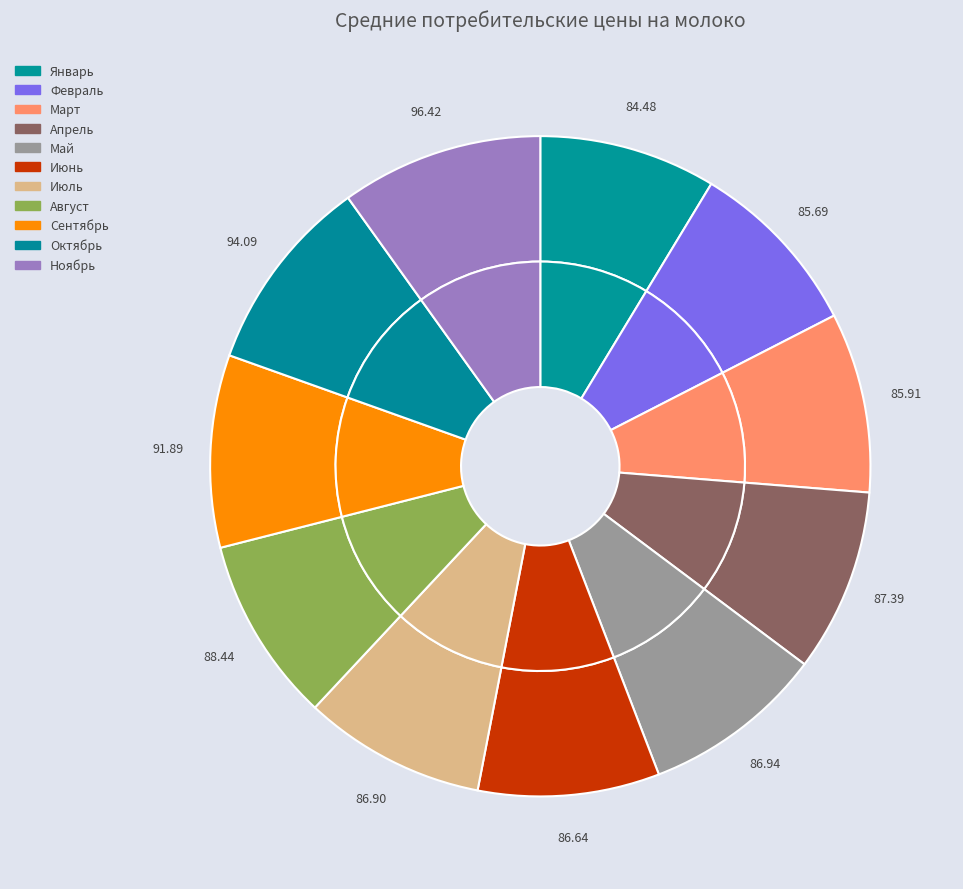

Which has a higher value, Март or Январь?

Март